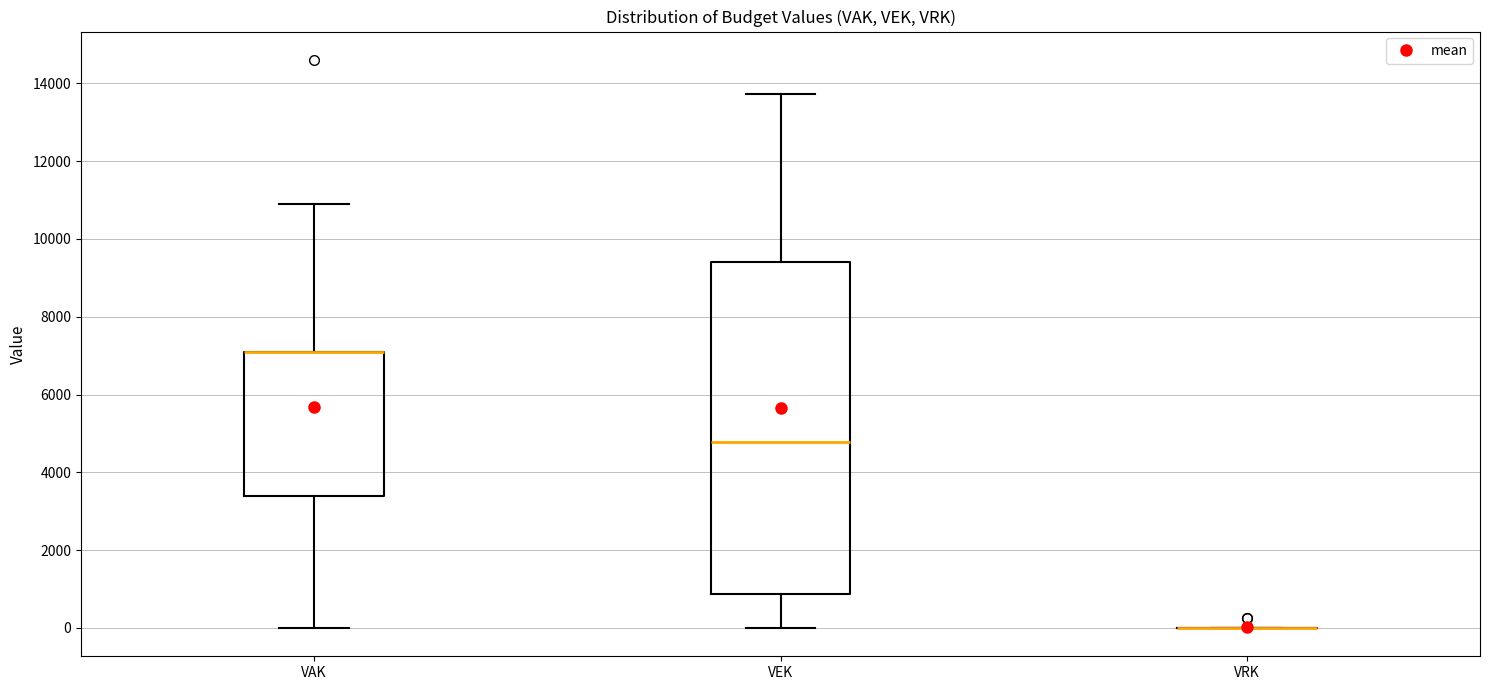

Reading left to right, transcribe this box plot: for each box, give where its median line is, the range the box spans, and where its two whiskers end, as read against the y-axis. The values are not printed on the chart, so give them approximately, as read against the axis.

VAK: median 7000 (drawn on the box's upper edge), box 3400 to 7000, whiskers 0 to 11000
VEK: median 4800, box 800 to 9400, whiskers 0 to 13800
VRK: box collapsed to a line at 0, whiskers 0 to 0